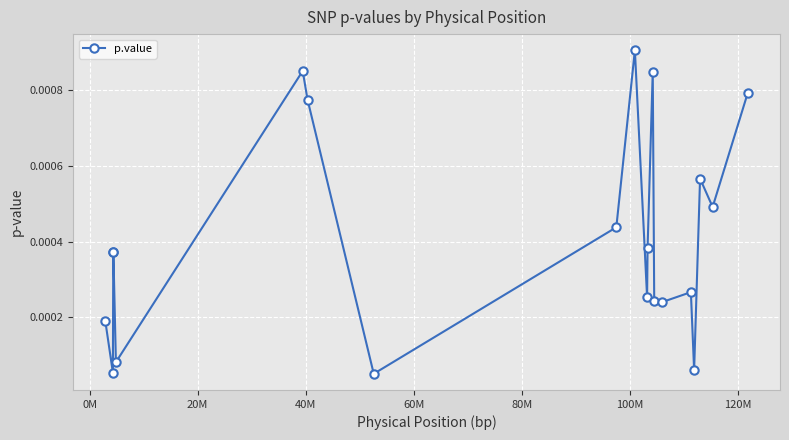

True or false: the data has more than 1 interior local peaks.

True